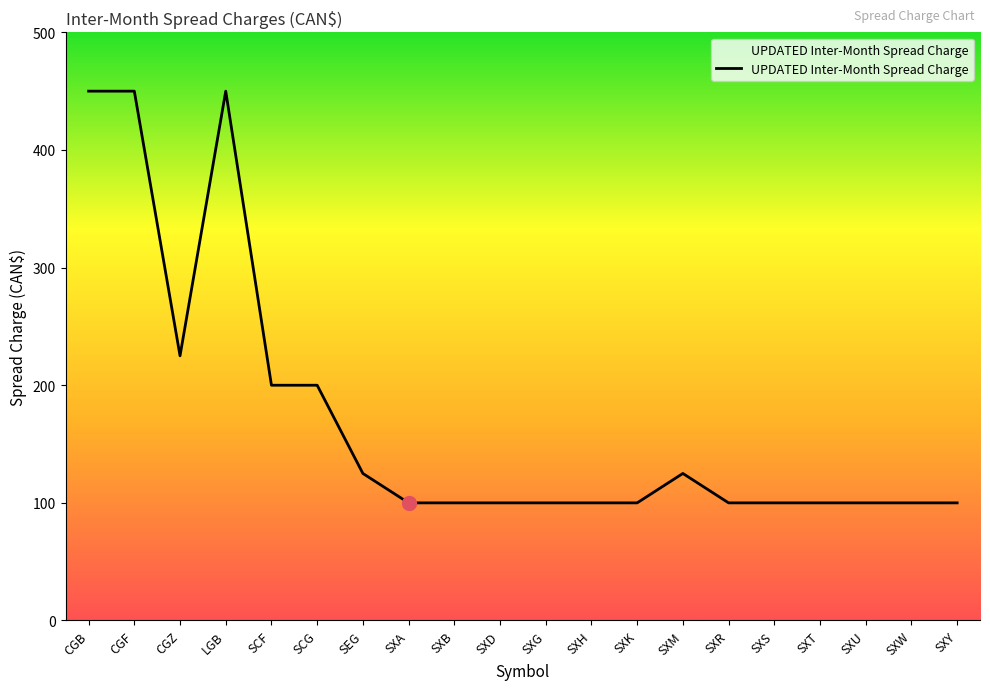

What position from the left is SXG?

11